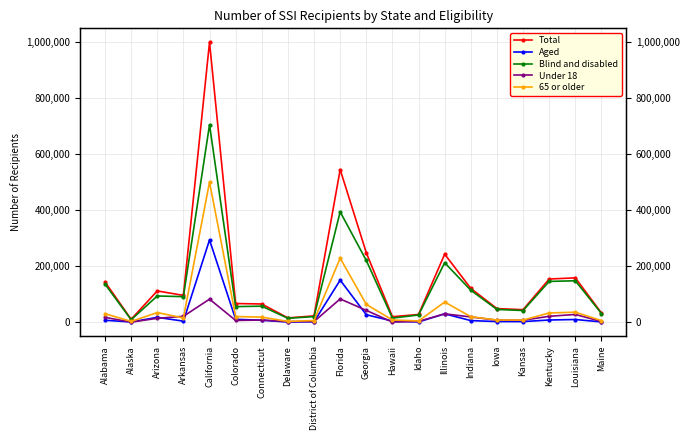

Reading left to right, list all the values displayed in this chart.

Total: Alabama=143961	Alaska=11226	Arizona=112150	Arkansas=96215	California=997537	Colorado=67345	Connecticut=65556	Delaware=16056	District of Columbia=23165	Florida=544359	Georgia=247941	Hawaii=20307	Idaho=28209	Illinois=243075	Indiana=121035	Iowa=49216	Kansas=45291	Kentucky=154569	Louisiana=158668	Maine=33409
Aged: Alabama=7562	Alaska=1629	Arizona=18066	Arkansas=4476	California=293719	Colorado=11063	Connecticut=7740	Delaware=1418	District of Columbia=2381	Florida=150555	Georgia=27335	Hawaii=4849	Idaho=1727	Illinois=30595	Indiana=6486	Iowa=3001	Kansas=2897	Kentucky=8555	Louisiana=10321	Maine=1734
Blind and disabled: Alabama=136399	Alaska=9597	Arizona=94084	Arkansas=91739	California=703818	Colorado=56282	Connecticut=57816	Delaware=14638	District of Columbia=20784	Florida=393804	Georgia=220606	Hawaii=15458	Idaho=26482	Illinois=212480	Indiana=114549	Iowa=46215	Kansas=42394	Kentucky=146014	Louisiana=148347	Maine=31675
Under 18: Alabama=17978	Alaska=894	Arizona=14680	Arkansas=21676	California=82847	Colorado=7025	Connecticut=8449	Delaware=2900	District of Columbia=3245	Florida=83595	Georgia=42930	Hawaii=1061	Idaho=3715	Illinois=30585	Indiana=19450	Iowa=7959	Kansas=7721	Kentucky=21826	Louisiana=28292	Maine=3238
65 or older: Alabama=31117	Alaska=3416	Arizona=34995	Arkansas=15912	California=499490	Colorado=20927	Connecticut=18779	Delaware=3492	District of Columbia=6761	Florida=228799	Georgia=64267	Hawaii=8653	Idaho=5164	Illinois=72473	Indiana=20451	Iowa=8489	Kansas=8300	Kentucky=33735	Louisiana=36400	Maine=6420